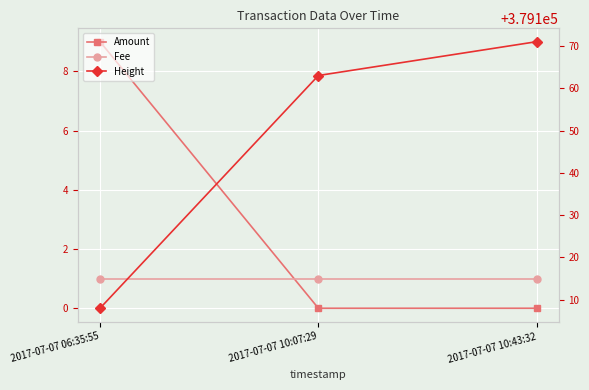

What is the average value of the Amount series?

3